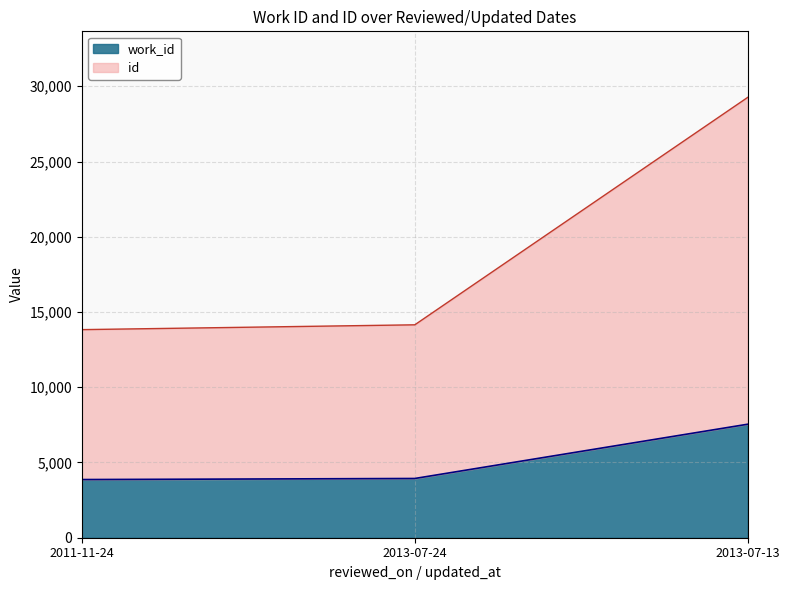

Reading right to left, what are all the values shown in this chart?

work_id: 2013-07-13=7543	2013-07-24=3937	2011-11-24=3866
id: 2013-07-13=29263	2013-07-24=14149	2011-11-24=13829